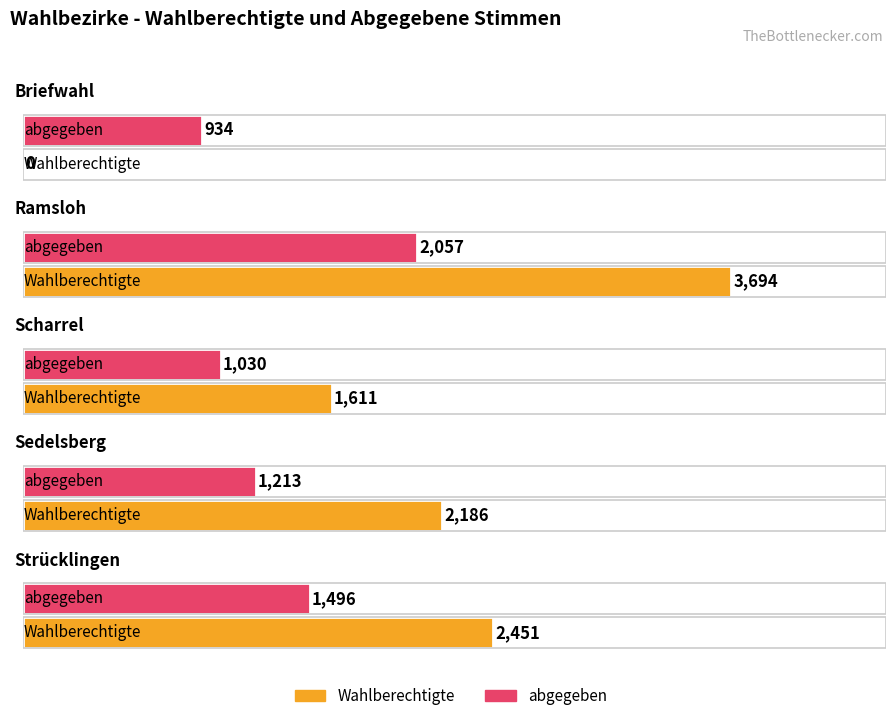

True or false: abgegeben has a value of 1030 at Scharrel.

True